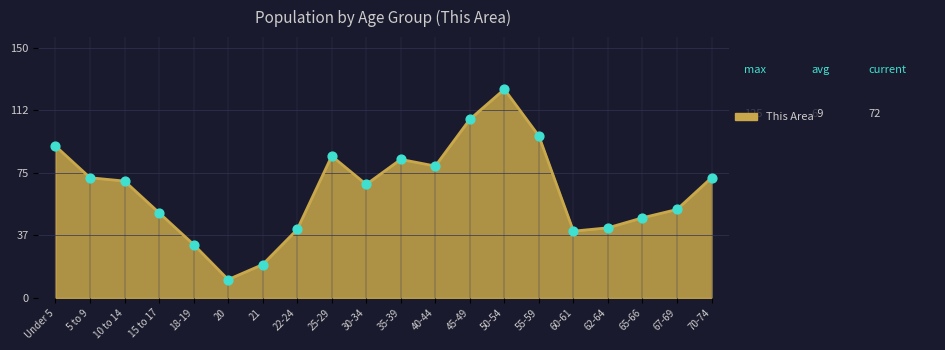

Approximately how many times larger is the value at 62-64 compared to 45-49?

0.4